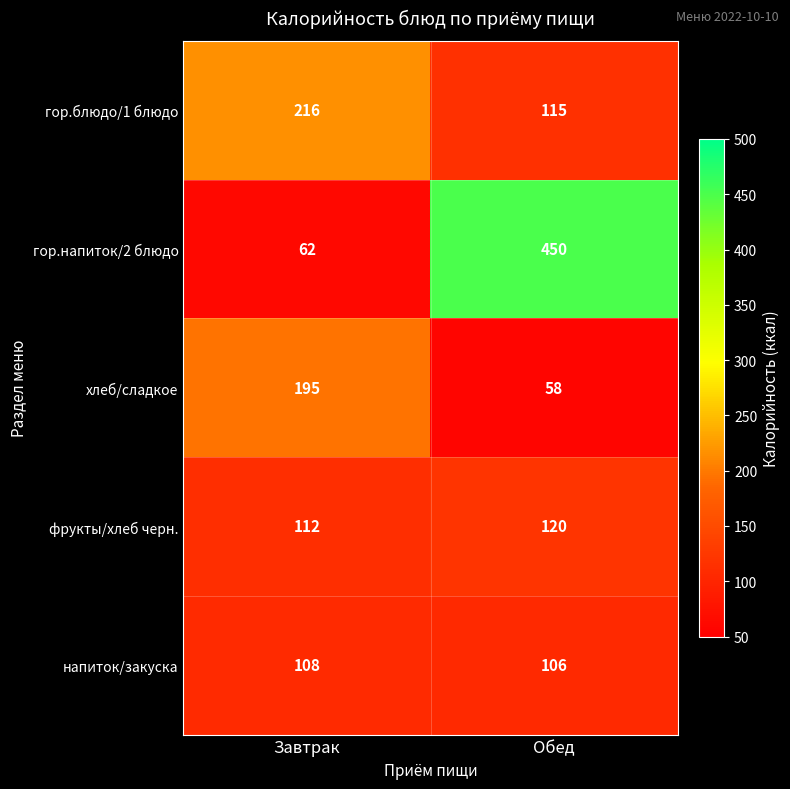

The гор.напиток/2 блюдо series shows 450 at Обед. True or false?

True